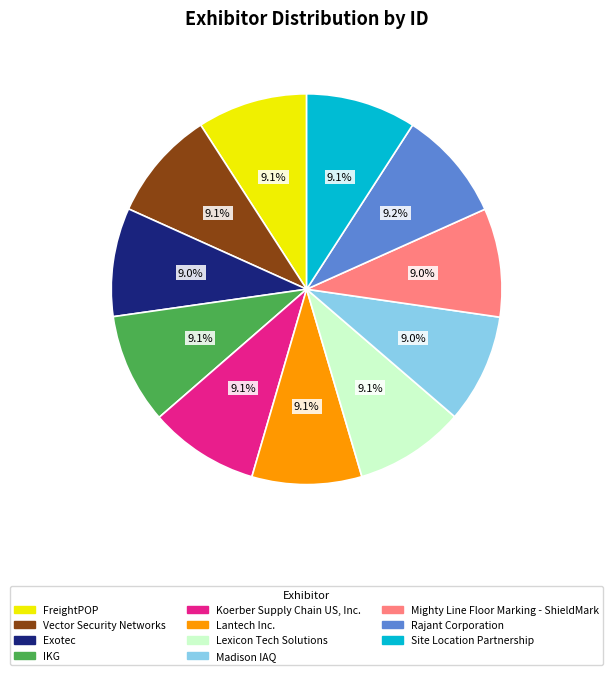

What percentage is NOT represented by Lantech Inc.?

90.9%